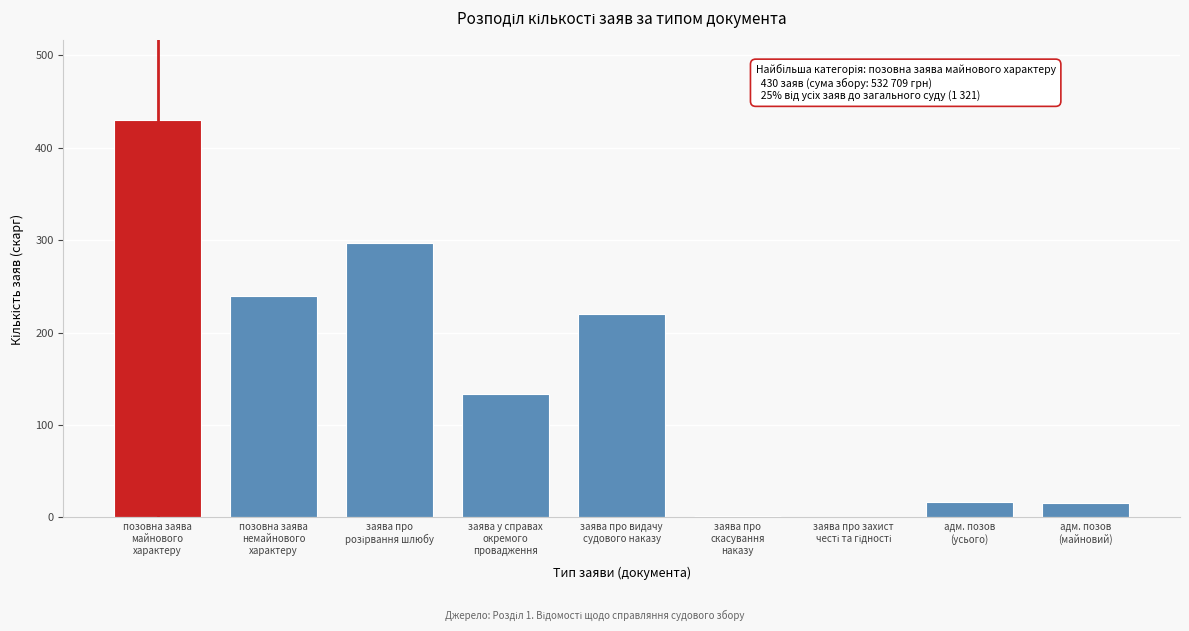

What is the greatest value displayed?

430